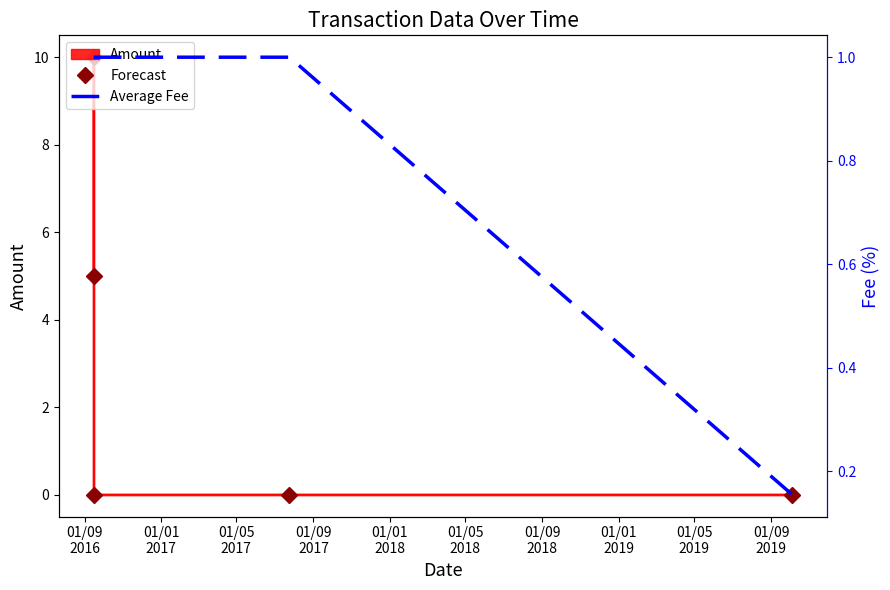

How many lines are shown in the chart?

2